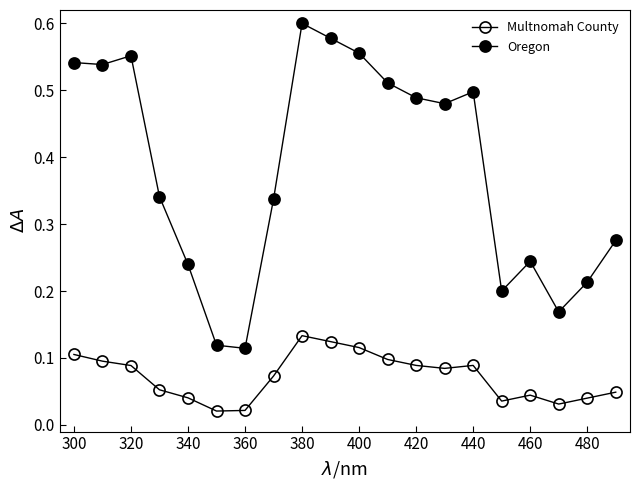

Rank the series by their maximum value, from lowest to highest.

Multnomah County, Oregon